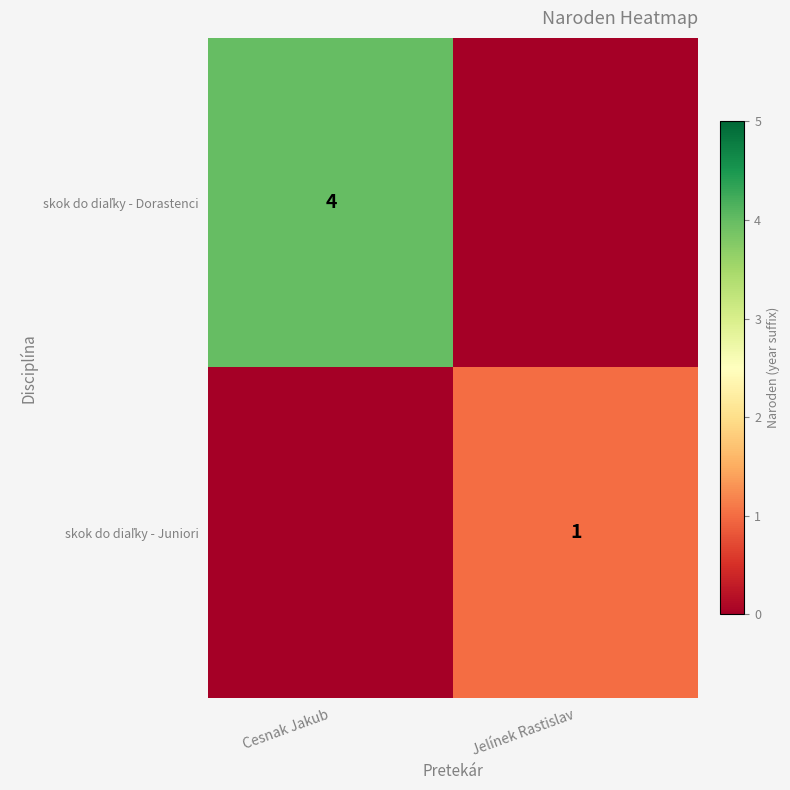

Which series has the largest range (max minus min)?

skok do diaľky - Dorastenci